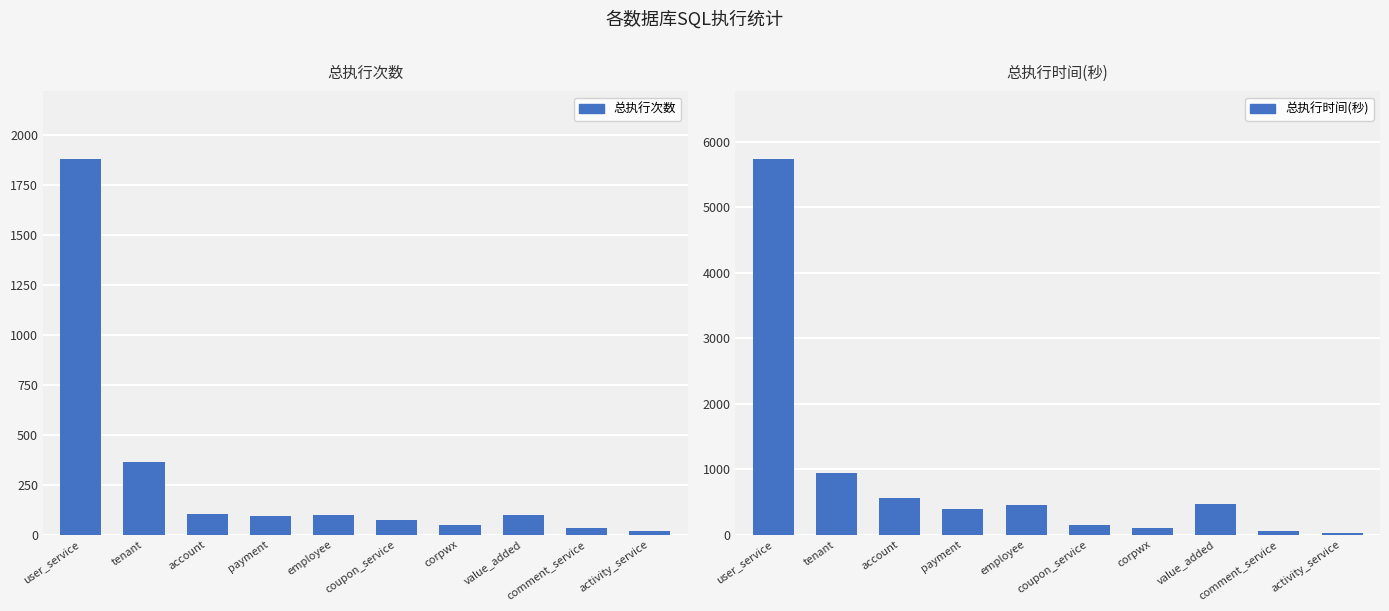

Which has a higher value, payment or employee?

employee